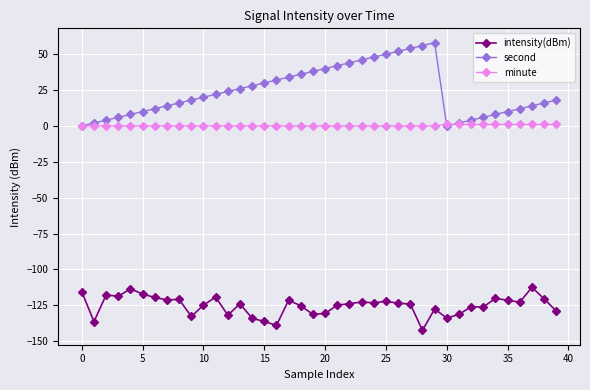

Which series has the widest spread of values?

second